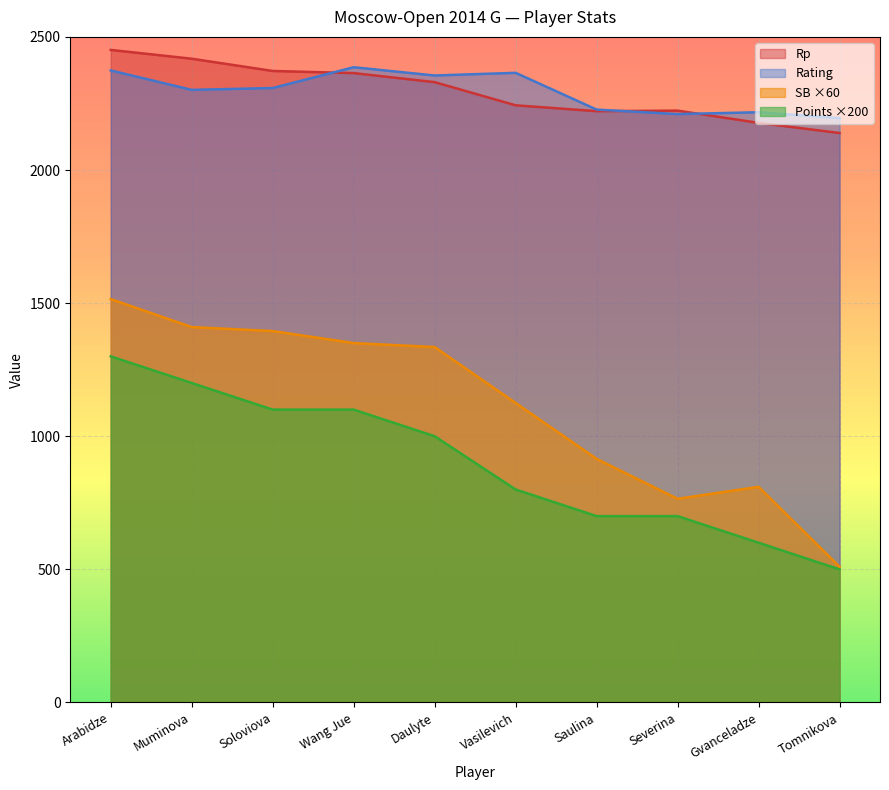

What is the sum of the Rating values at Saulina and Gvanceladze?

4444